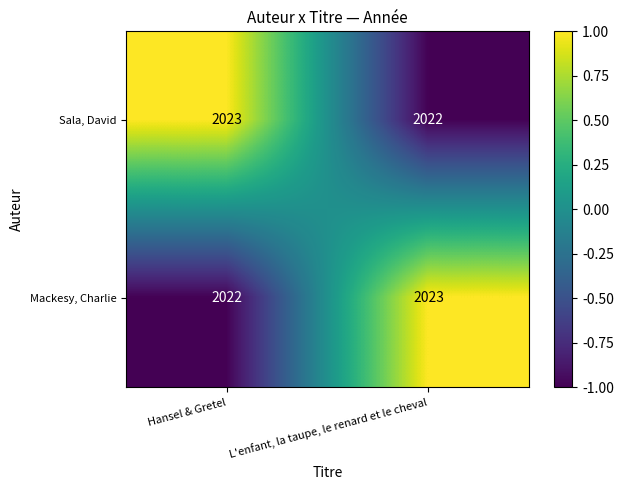

What value does the Mackesy, Charlie series have at Hansel & Gretel?

2022